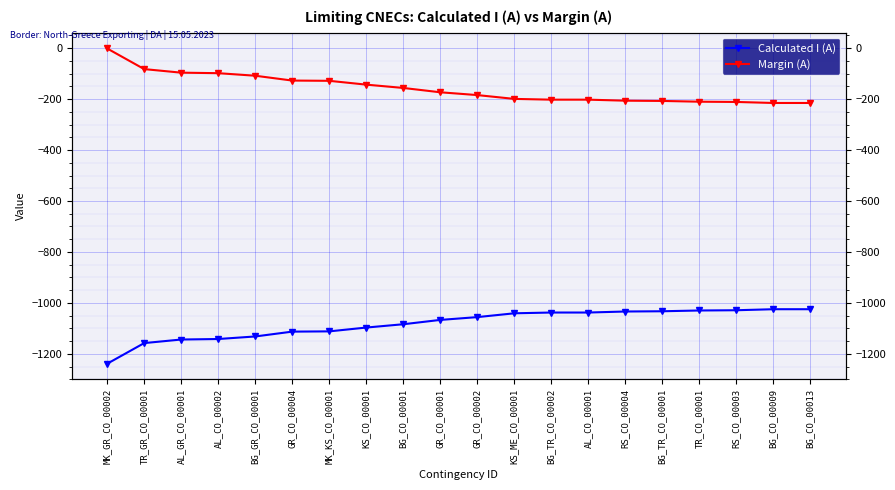

What is the difference between the Margin (A) values at TR_CO_00001 and AL_CO_00002?

112